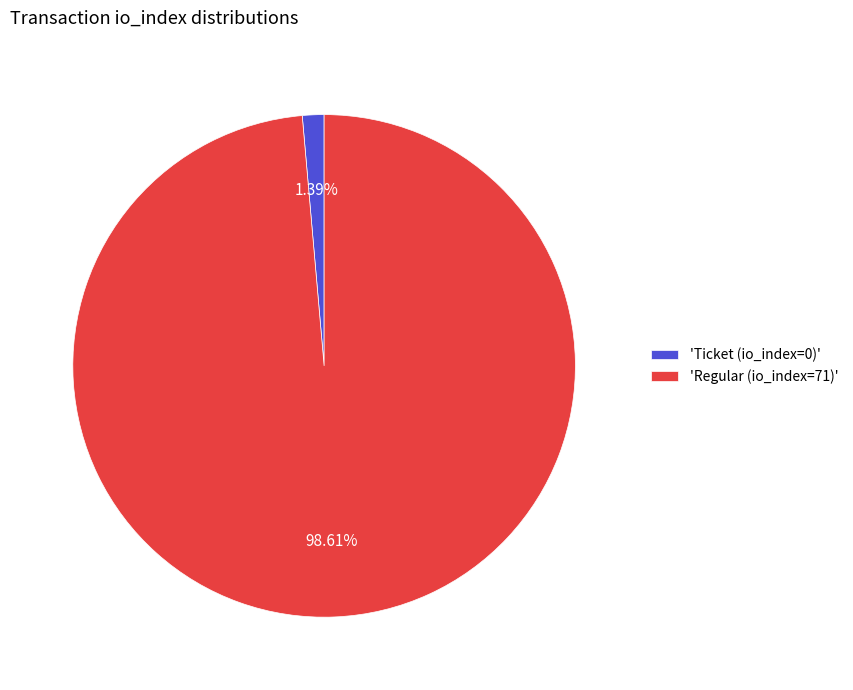

Count the number of slices in the pie.

2